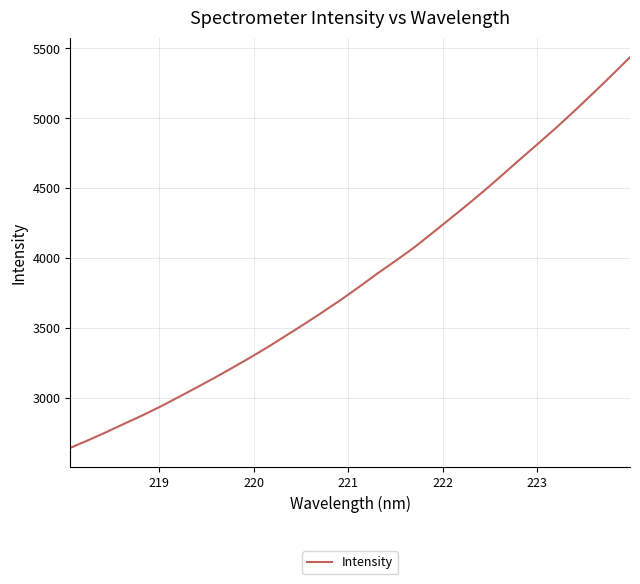

What is the difference between the maximum and minimum values?

2792.7